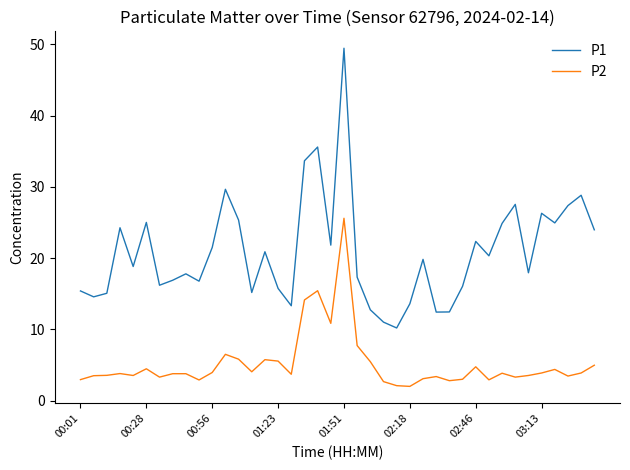

In P1, how many points are lower than both neighbors (excluding endpoints)?

12